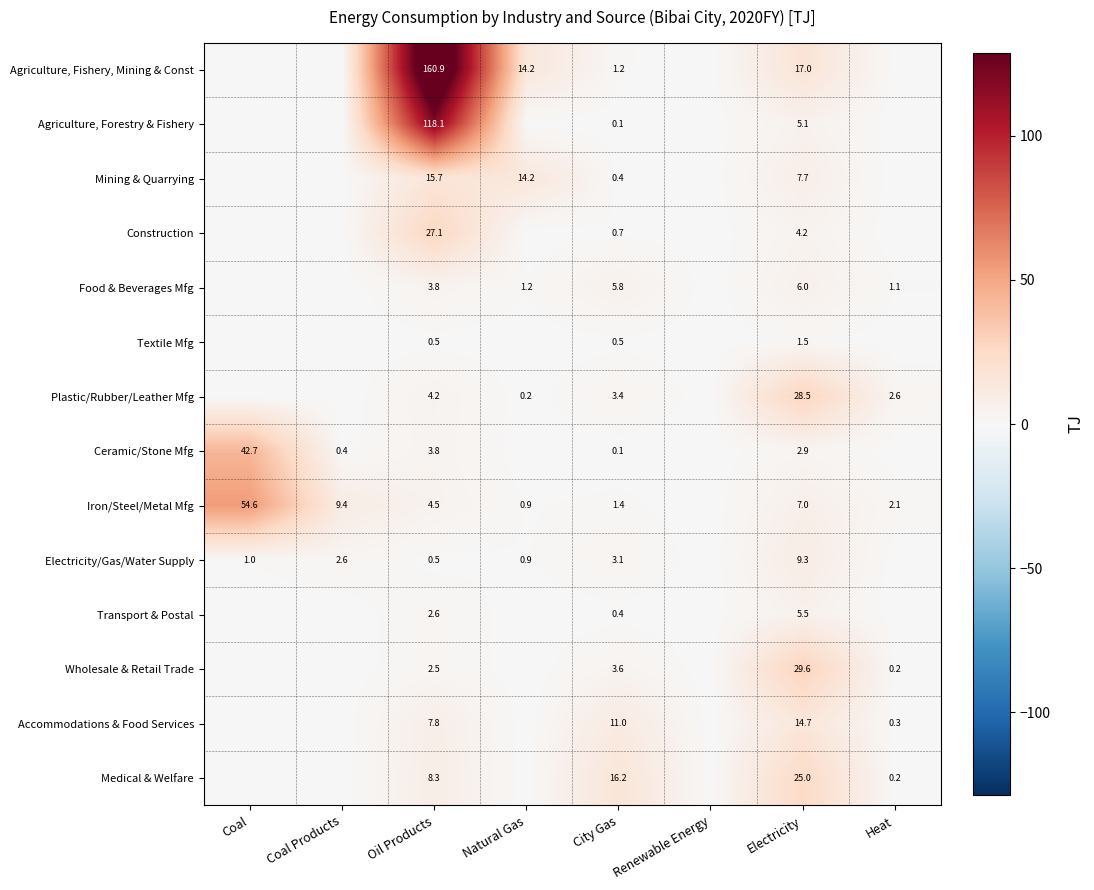

What is the difference between the highest and lowest values at Electricity?

28.1